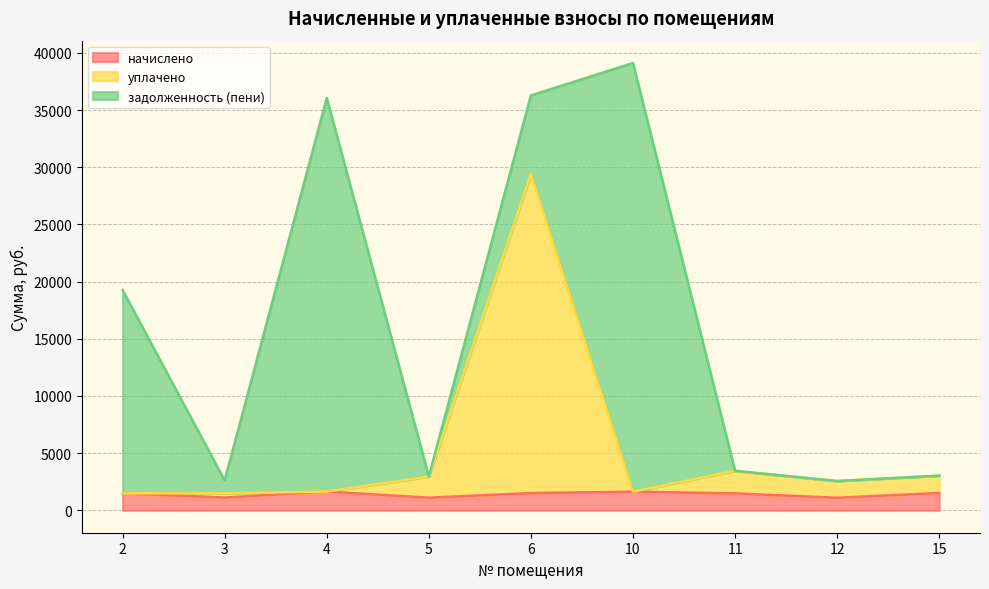

What is the maximum value for начислено?

1642.4